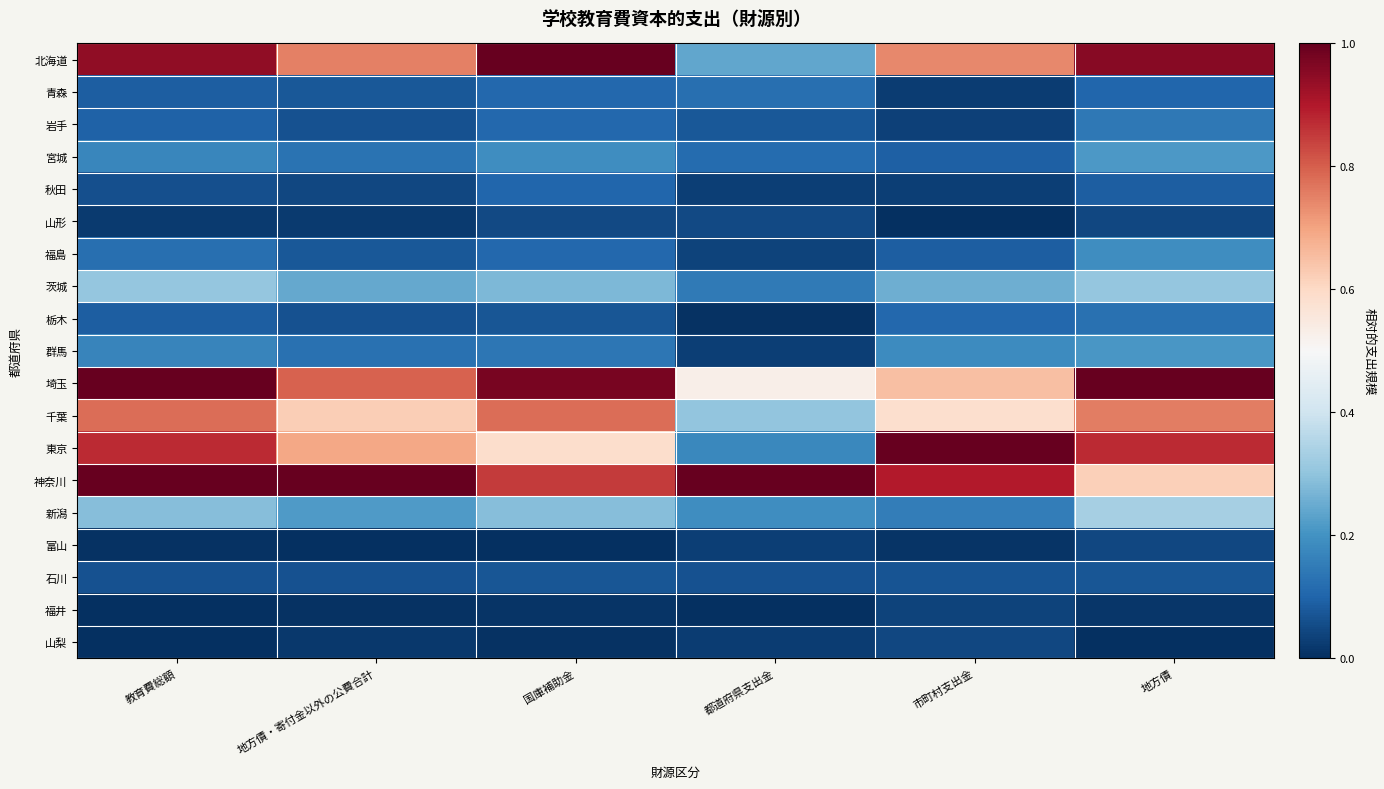

At which category is the sum across all series the highest?

地方債